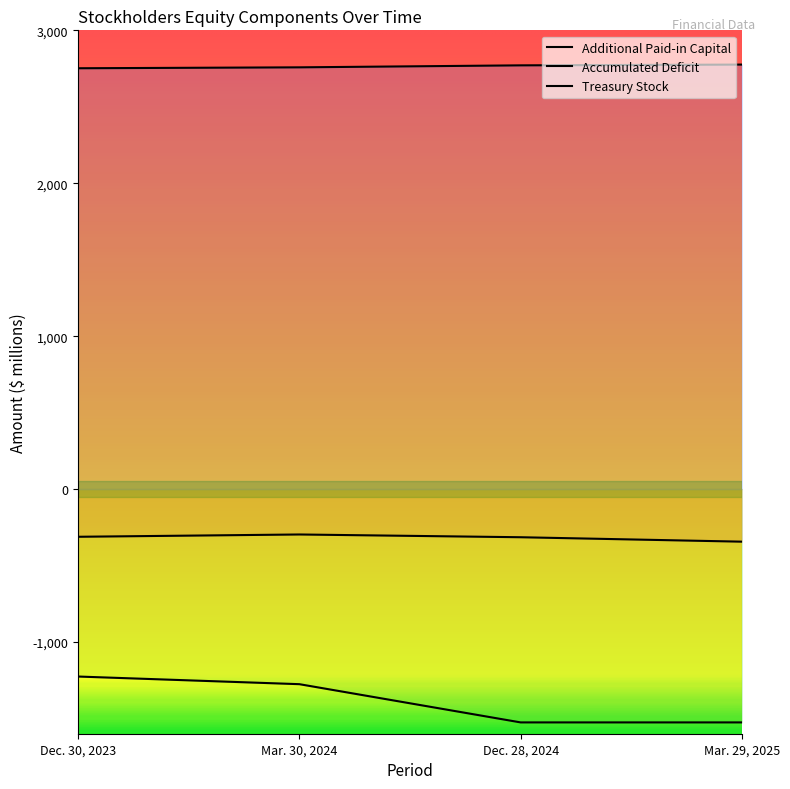

What is the value of the Treasury Stock point at the 1st from the left?

-1226